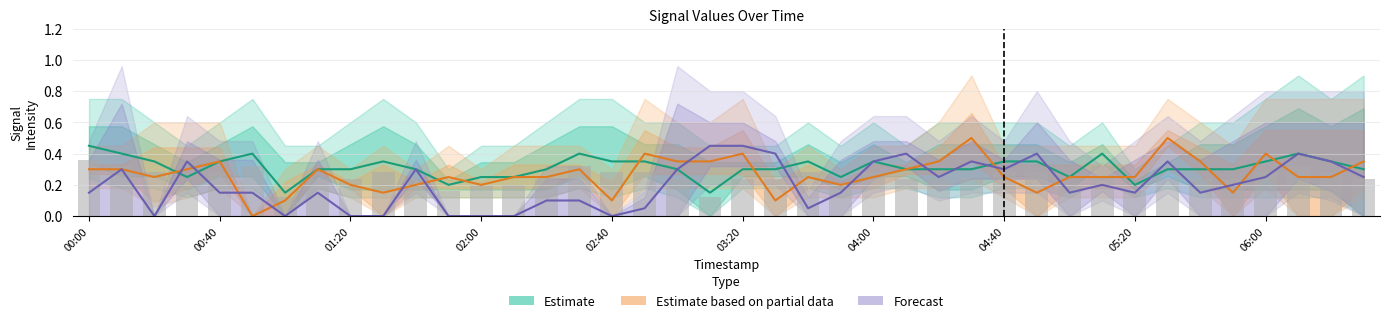

What is the difference between the second highest and second lowest values in the Forecast series?

0.5